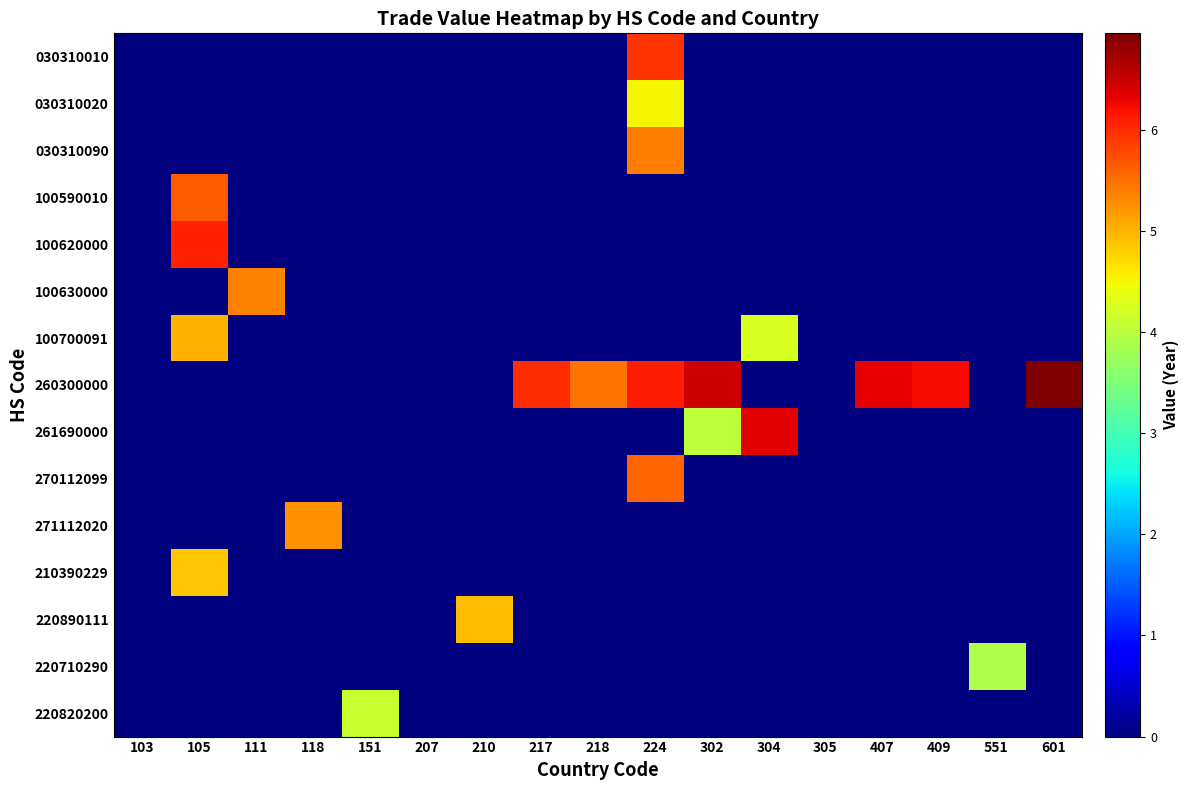

Reading left to right, list all the values displayed in this chart.

030310010: 103=0.0	105=0.0	111=0.0	118=0.0	151=0.0	207=0.0	210=0.0	217=0.0	218=0.0	224=5.9	302=0.0	304=0.0	305=0.0	407=0.0	409=0.0	551=0.0	601=0.0
030310020: 103=0.0	105=0.0	111=0.0	118=0.0	151=0.0	207=0.0	210=0.0	217=0.0	218=0.0	224=4.5	302=0.0	304=0.0	305=0.0	407=0.0	409=0.0	551=0.0	601=0.0
030310090: 103=0.0	105=0.0	111=0.0	118=0.0	151=0.0	207=0.0	210=0.0	217=0.0	218=0.0	224=5.4	302=0.0	304=0.0	305=0.0	407=0.0	409=0.0	551=0.0	601=0.0
100590010: 103=0.0	105=5.6	111=0.0	118=0.0	151=0.0	207=0.0	210=0.0	217=0.0	218=0.0	224=0.0	302=0.0	304=0.0	305=0.0	407=0.0	409=0.0	551=0.0	601=0.0
100620000: 103=0.0	105=6.1	111=0.0	118=0.0	151=0.0	207=0.0	210=0.0	217=0.0	218=0.0	224=0.0	302=0.0	304=0.0	305=0.0	407=0.0	409=0.0	551=0.0	601=0.0
100630000: 103=0.0	105=0.0	111=5.4	118=0.0	151=0.0	207=0.0	210=0.0	217=0.0	218=0.0	224=0.0	302=0.0	304=0.0	305=0.0	407=0.0	409=0.0	551=0.0	601=0.0
100700091: 103=0.0	105=5.0	111=0.0	118=0.0	151=0.0	207=0.0	210=0.0	217=0.0	218=0.0	224=0.0	302=0.0	304=4.2	305=0.0	407=0.0	409=0.0	551=0.0	601=0.0
260300000: 103=0.0	105=0.0	111=0.0	118=0.0	151=0.0	207=0.0	210=0.0	217=6.0	218=5.5	224=6.1	302=6.5	304=0.0	305=0.0	407=6.3	409=6.2	551=0.0	601=7.0
261690000: 103=0.0	105=0.0	111=0.0	118=0.0	151=0.0	207=0.0	210=0.0	217=0.0	218=0.0	224=0.0	302=4.0	304=6.3	305=0.0	407=0.0	409=0.0	551=0.0	601=0.0
270112099: 103=0.0	105=0.0	111=0.0	118=0.0	151=0.0	207=0.0	210=0.0	217=0.0	218=0.0	224=5.6	302=0.0	304=0.0	305=0.0	407=0.0	409=0.0	551=0.0	601=0.0
271112020: 103=0.0	105=0.0	111=0.0	118=5.2	151=0.0	207=0.0	210=0.0	217=0.0	218=0.0	224=0.0	302=0.0	304=0.0	305=0.0	407=0.0	409=0.0	551=0.0	601=0.0
210390229: 103=0.0	105=4.9	111=0.0	118=0.0	151=0.0	207=0.0	210=0.0	217=0.0	218=0.0	224=0.0	302=0.0	304=0.0	305=0.0	407=0.0	409=0.0	551=0.0	601=0.0
220890111: 103=0.0	105=0.0	111=0.0	118=0.0	151=0.0	207=0.0	210=4.9	217=0.0	218=0.0	224=0.0	302=0.0	304=0.0	305=0.0	407=0.0	409=0.0	551=0.0	601=0.0
220710290: 103=0.0	105=0.0	111=0.0	118=0.0	151=0.0	207=0.0	210=0.0	217=0.0	218=0.0	224=0.0	302=0.0	304=0.0	305=0.0	407=0.0	409=0.0	551=3.9	601=0.0
220820200: 103=0.0	105=0.0	111=0.0	118=0.0	151=4.1	207=0.0	210=0.0	217=0.0	218=0.0	224=0.0	302=0.0	304=0.0	305=0.0	407=0.0	409=0.0	551=0.0	601=0.0